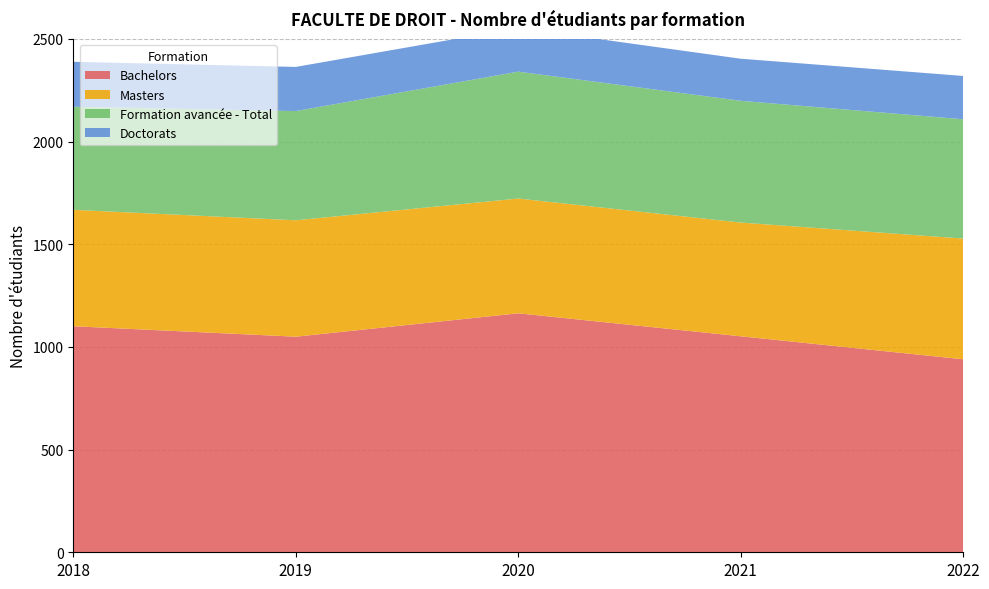

Reading left to right, transcribe all the data shown in this chart.

Bachelors: 2018=1101	2019=1050	2020=1164	2021=1052	2022=940
Masters: 2018=567	2019=567	2020=559	2021=554	2022=588
Formation avancée - Total: 2018=502	2019=532	2020=618	2021=593	2022=581
Doctorats: 2018=219	2019=215	2020=213	2021=205	2022=211